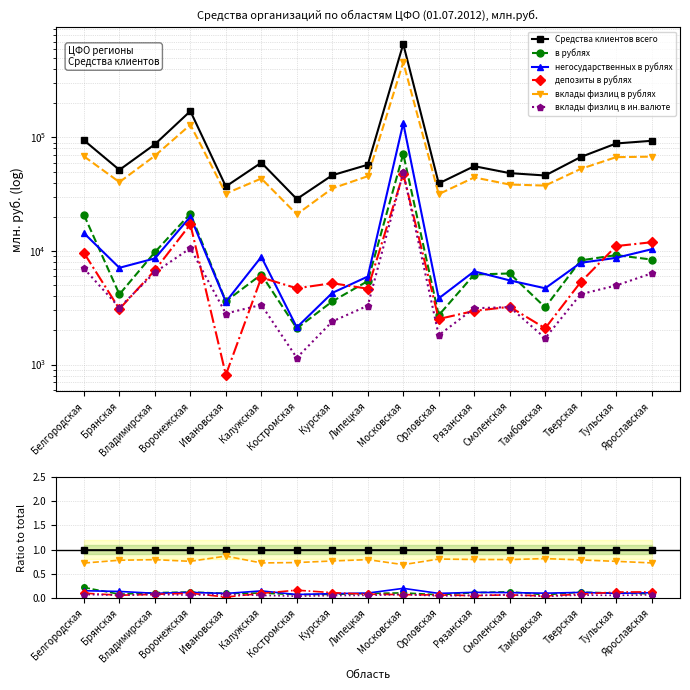

True or false: Средства клиентов всего and вклады физлиц в рублях intersect in this chart.

False